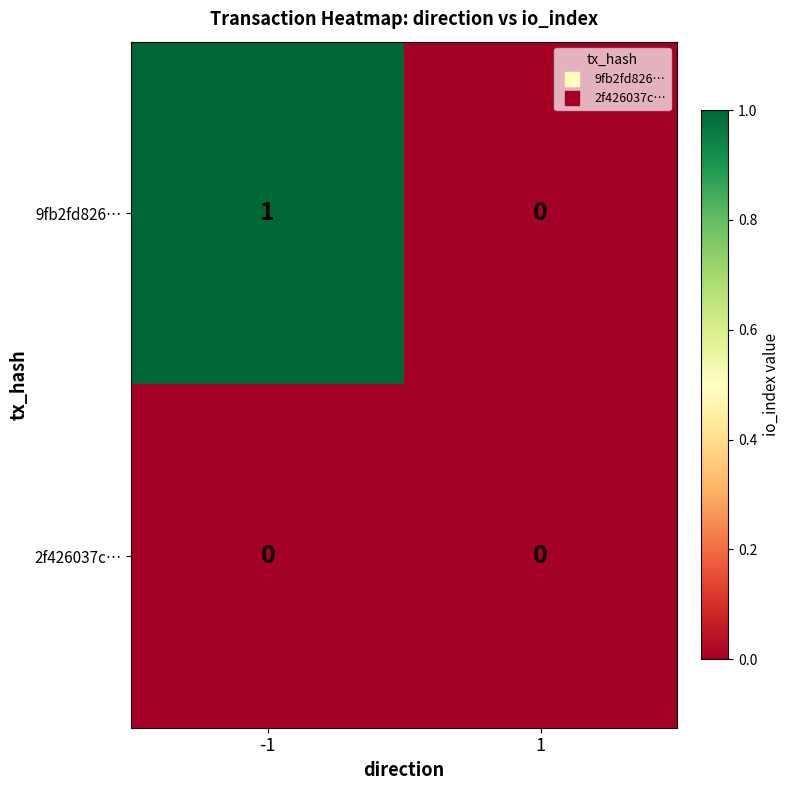

Count the number of data series in this chart.

2